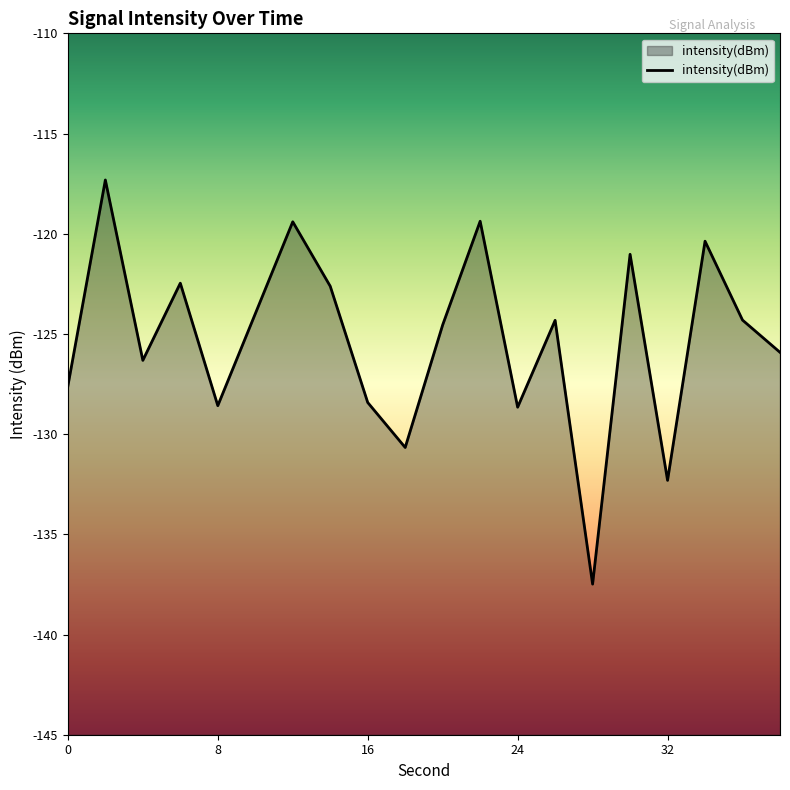

Does the chart have visible grid lines?

No